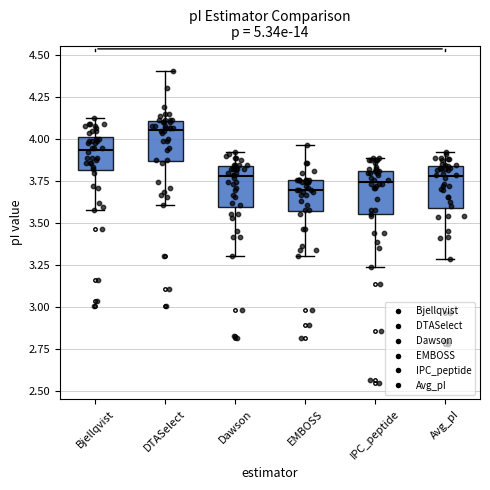

Where is the lower edge of the box for Bjellqvist on the y-axis? The values are not printed on the chart, so give them approximately, as read against the axis.

3.80